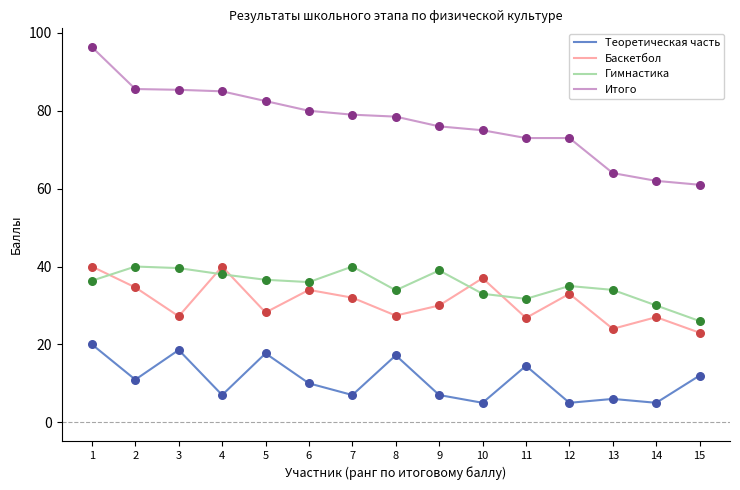

At how many categories does at least one series exceed 33?

15